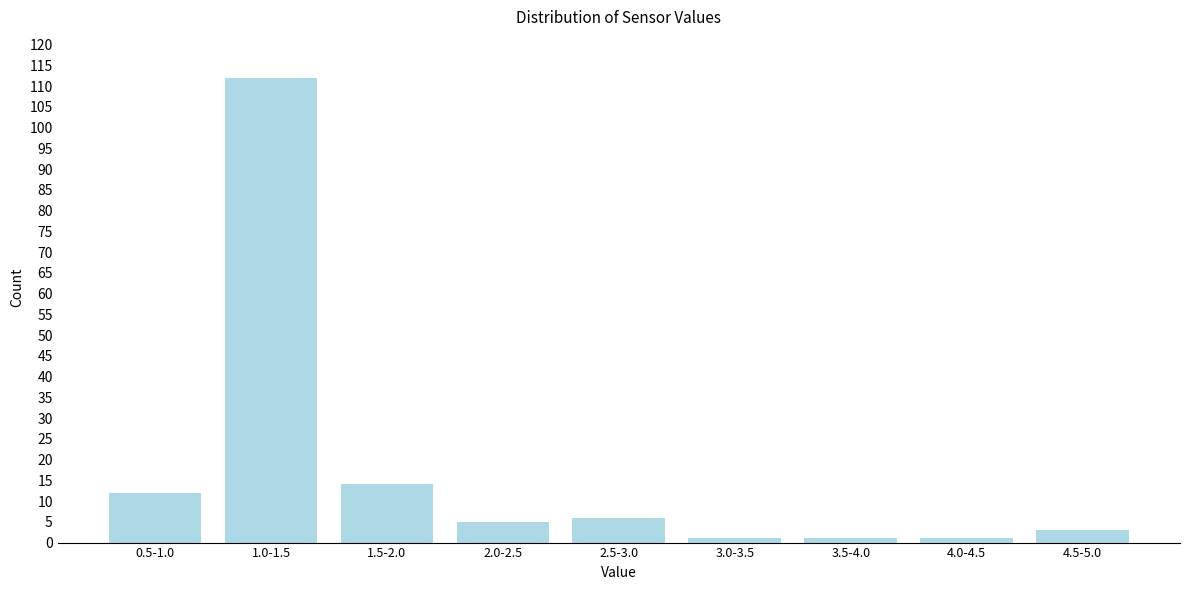

Reading left to right, list all the values displayed in this chart.

0.5-1.0=12	1.0-1.5=112	1.5-2.0=14	2.0-2.5=5	2.5-3.0=6	3.0-3.5=1	3.5-4.0=1	4.0-4.5=1	4.5-5.0=3